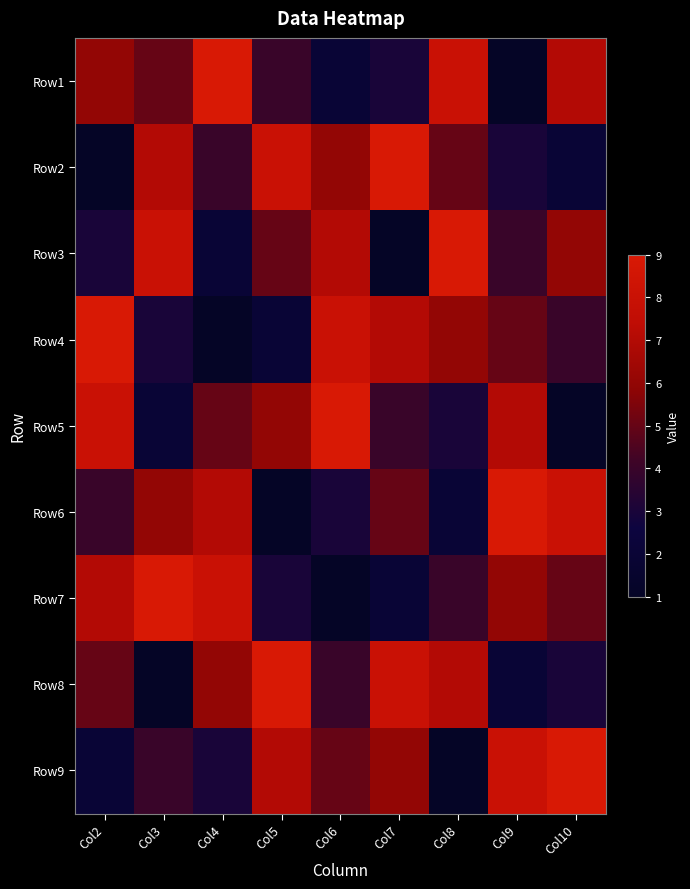

Reading left to right, what are all the values shown in this chart?

Row1: Col2=6	Col3=5	Col4=9	Col5=4	Col6=2	Col7=3	Col8=8	Col9=1	Col10=7
Row2: Col2=1	Col3=7	Col4=4	Col5=8	Col6=6	Col7=9	Col8=5	Col9=3	Col10=2
Row3: Col2=3	Col3=8	Col4=2	Col5=5	Col6=7	Col7=1	Col8=9	Col9=4	Col10=6
Row4: Col2=9	Col3=3	Col4=1	Col5=2	Col6=8	Col7=7	Col8=6	Col9=5	Col10=4
Row5: Col2=8	Col3=2	Col4=5	Col5=6	Col6=9	Col7=4	Col8=3	Col9=7	Col10=1
Row6: Col2=4	Col3=6	Col4=7	Col5=1	Col6=3	Col7=5	Col8=2	Col9=9	Col10=8
Row7: Col2=7	Col3=9	Col4=8	Col5=3	Col6=1	Col7=2	Col8=4	Col9=6	Col10=5
Row8: Col2=5	Col3=1	Col4=6	Col5=9	Col6=4	Col7=8	Col8=7	Col9=2	Col10=3
Row9: Col2=2	Col3=4	Col4=3	Col5=7	Col6=5	Col7=6	Col8=1	Col9=8	Col10=9